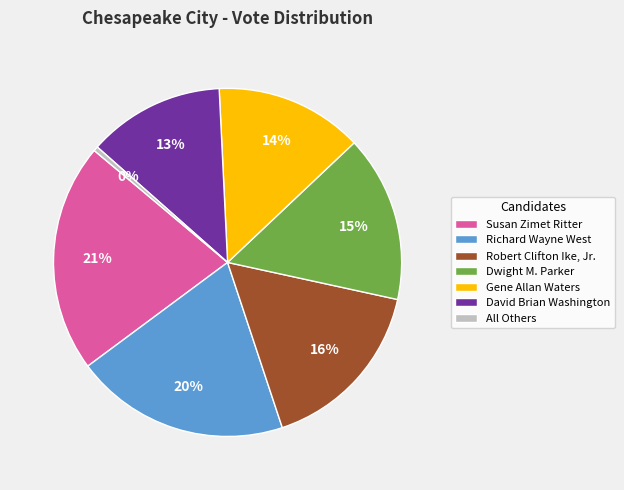

What is the largest slice in the pie chart?

Susan Zimet Ritter